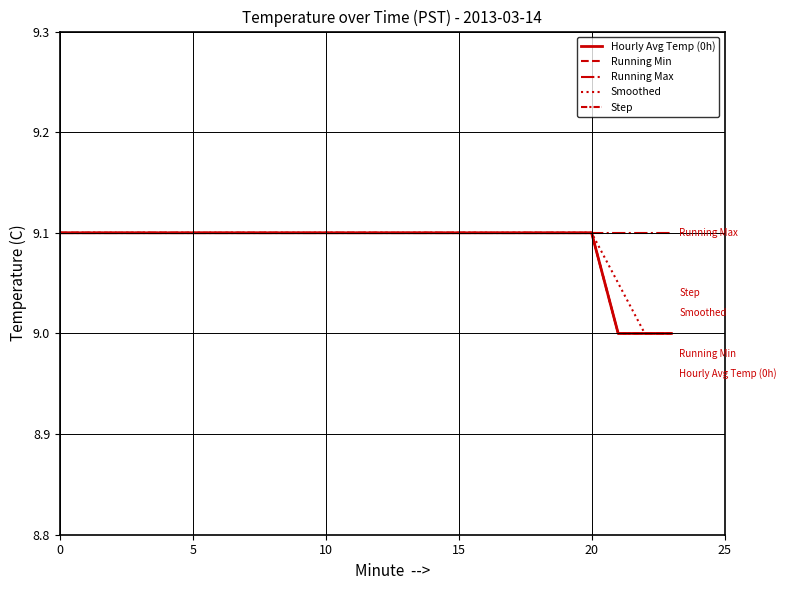

Does the chart have visible grid lines?

Yes